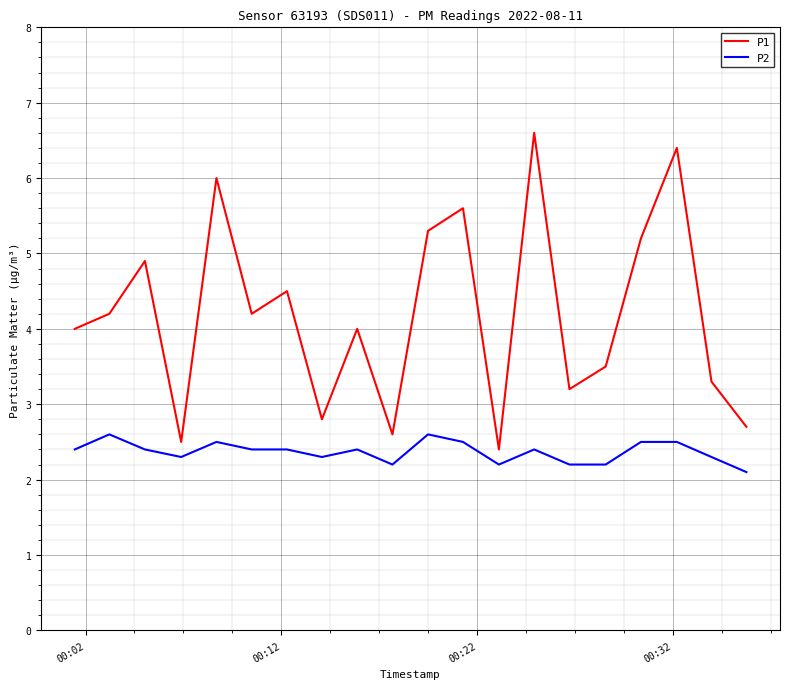

Does the chart have visible grid lines?

Yes